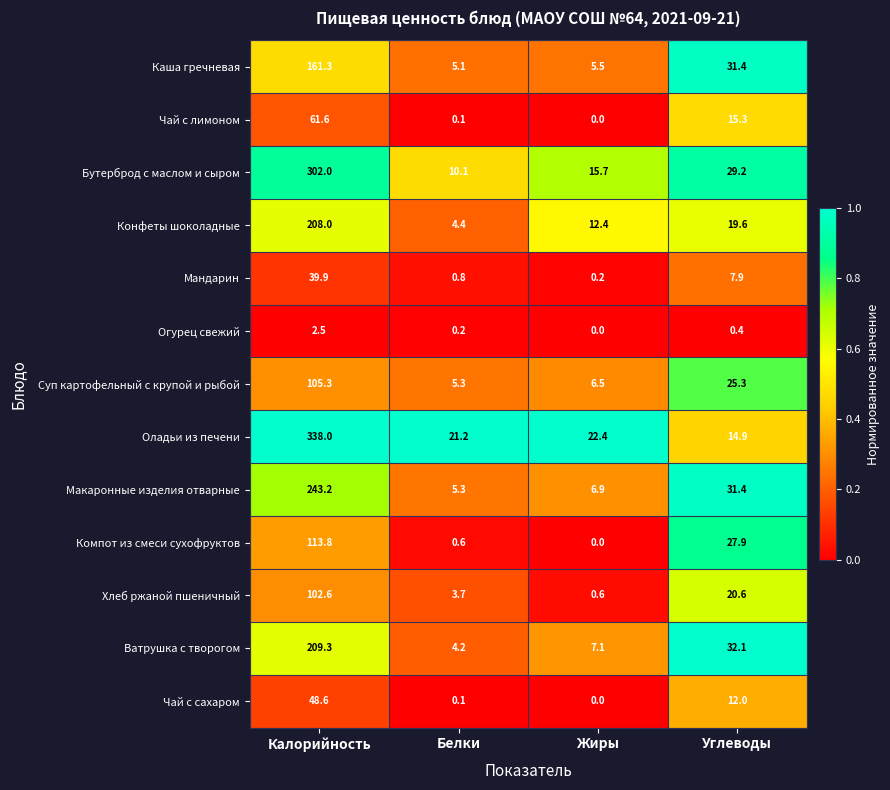

Between Калорийность and Жиры, which series saw the biggest shift?

Оладьи из печени